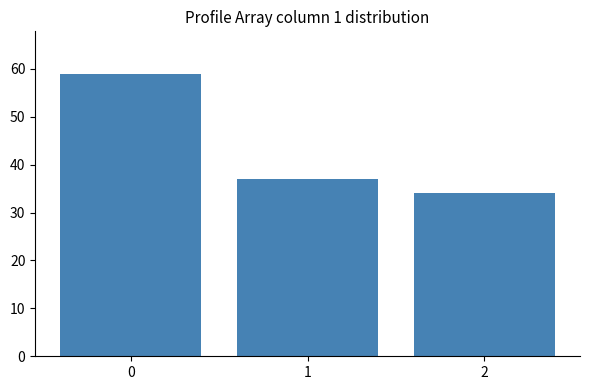

What is the value of the 1st bar from the left?

59